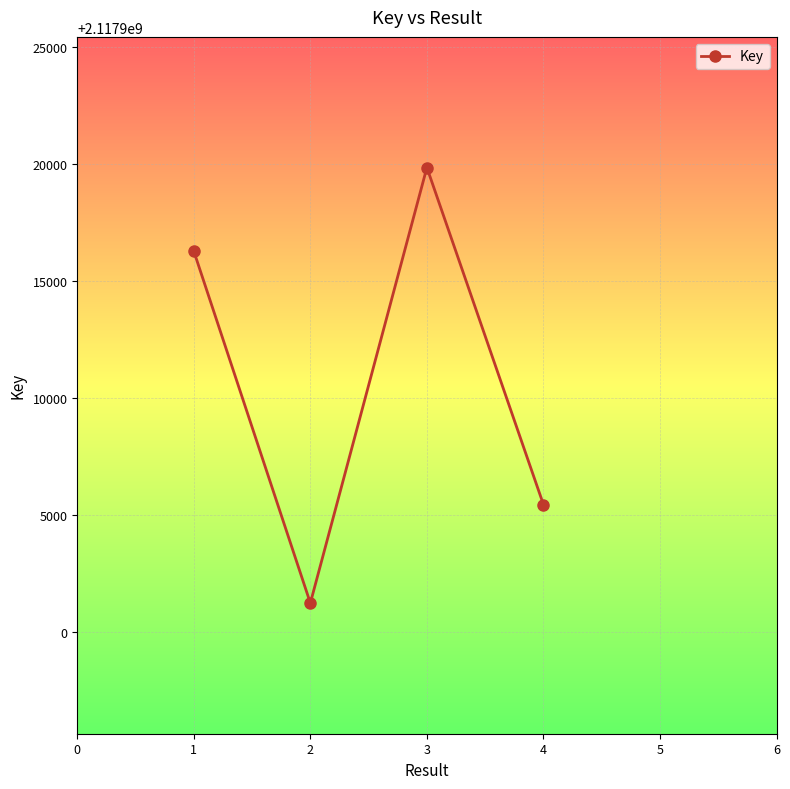

True or false: the data has more than 2 interior local peaks.

False